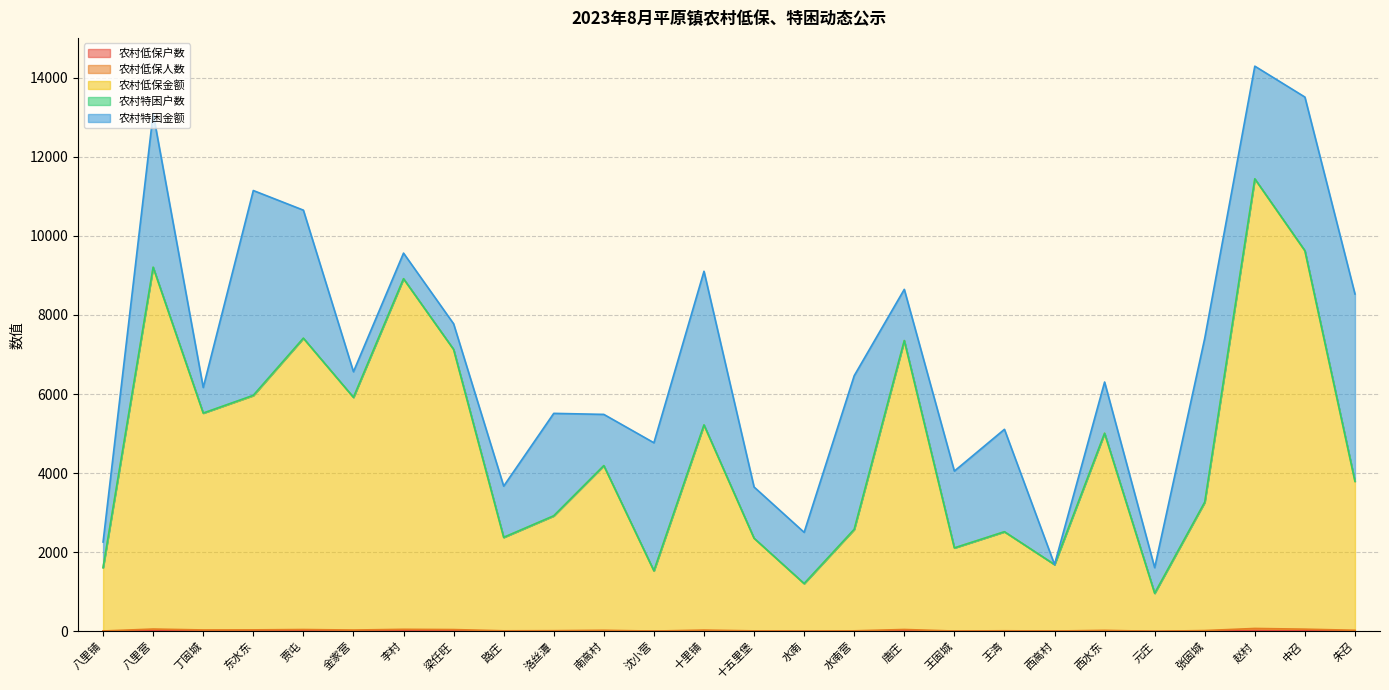

What is the lowest value of the 农村低保户数 series?

1